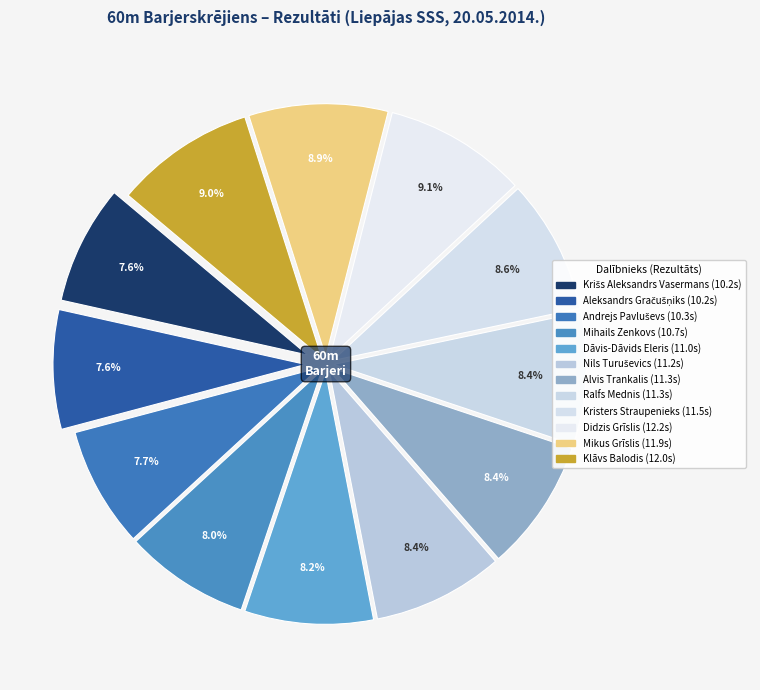

Does Alvis Trankalis represent more than half of the total?

No